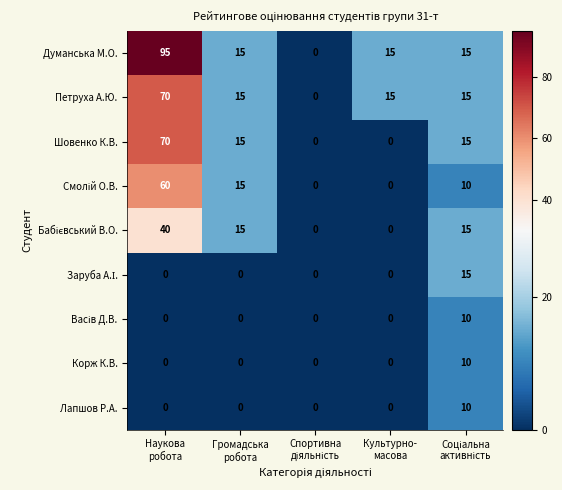

Which series has the widest spread of values?

Думанська М.О.